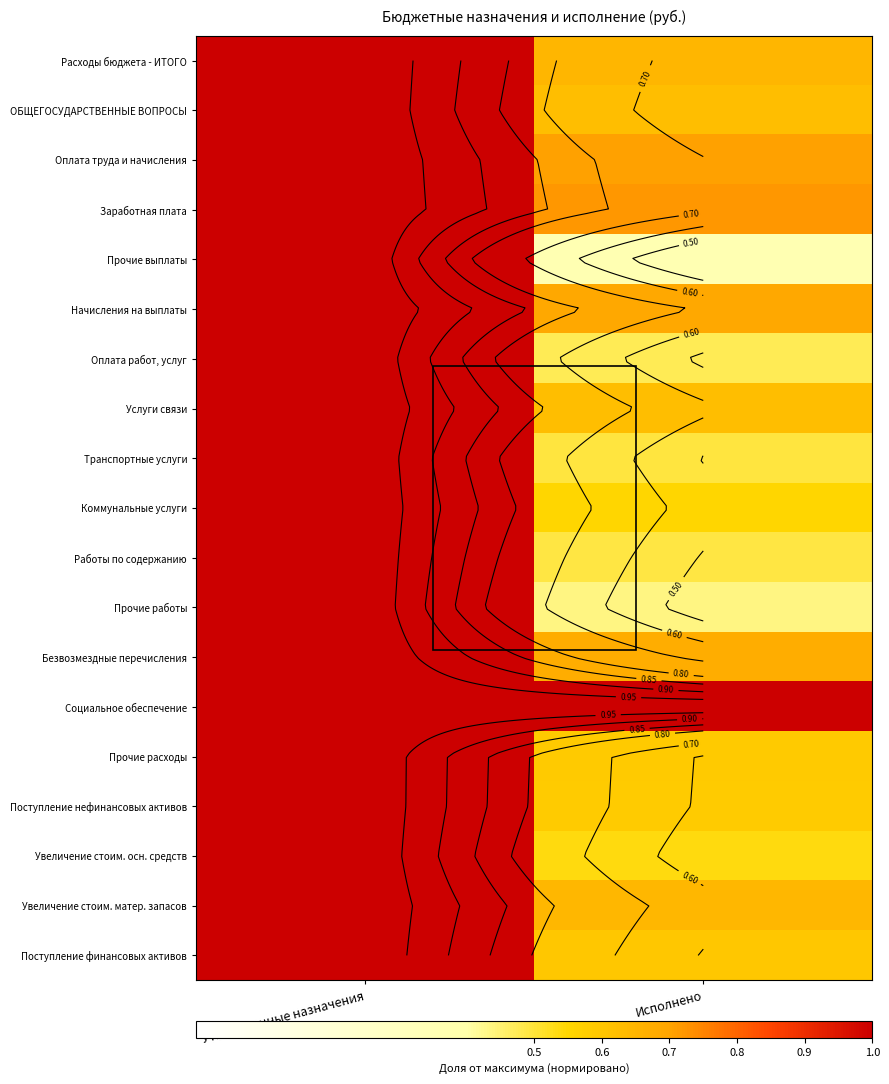

At which category is the sum across all series the highest?

Утвержденные назначения